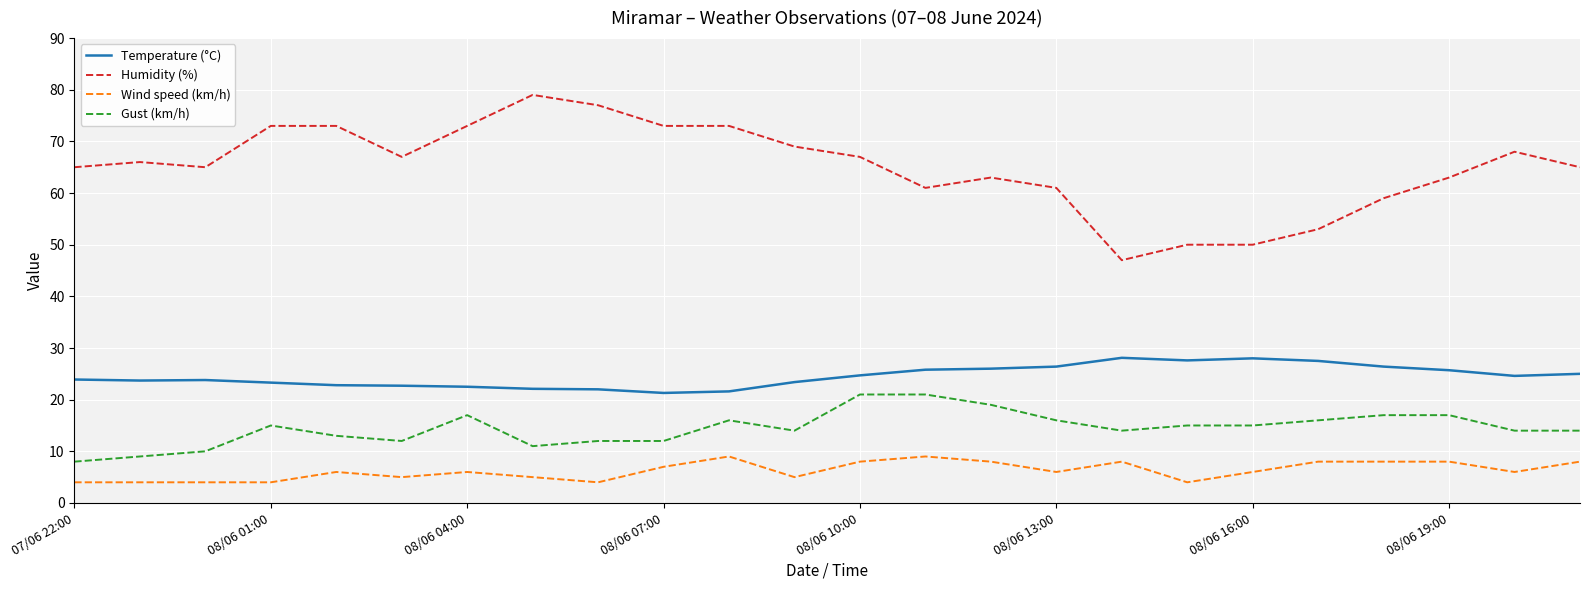

List the series in order of their peak value, lowest first.

Wind speed (km/h), Gust (km/h), Temperature (°C), Humidity (%)